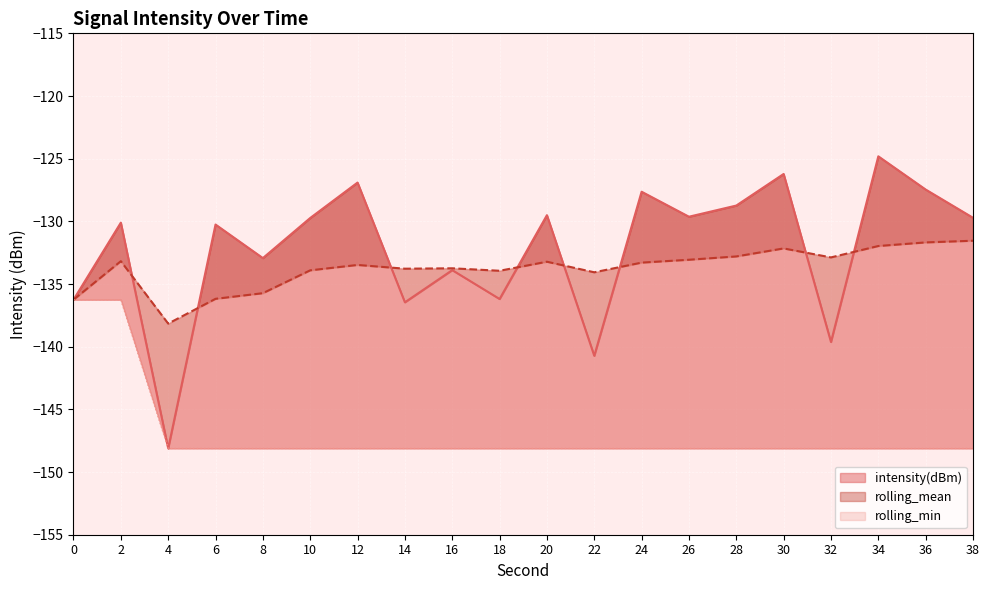

At how many categories does at least one series exceed -125?

1